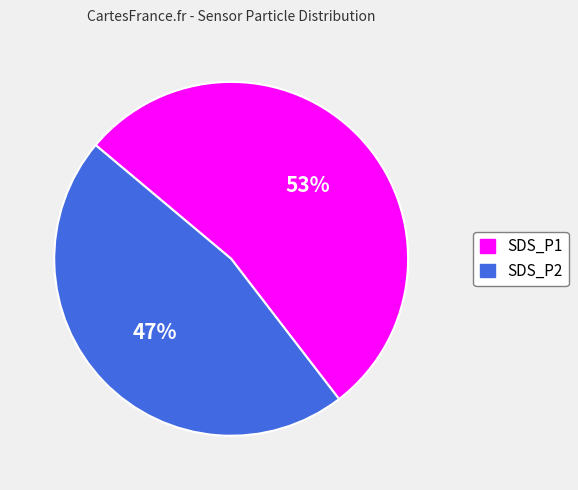

Which slice is the largest?

SDS_P1